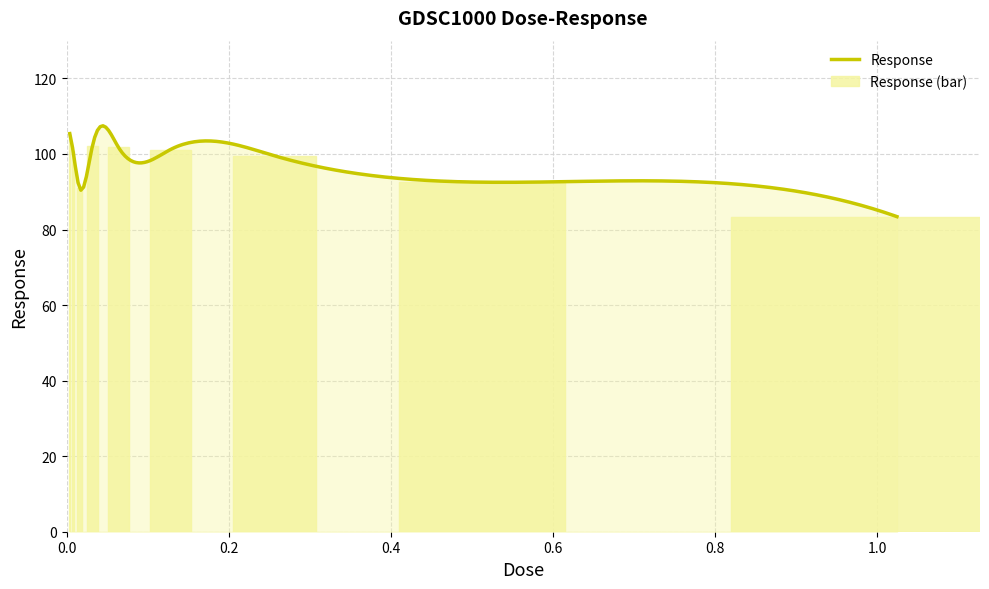

What is the label of the 8th bar from the right?

0.008